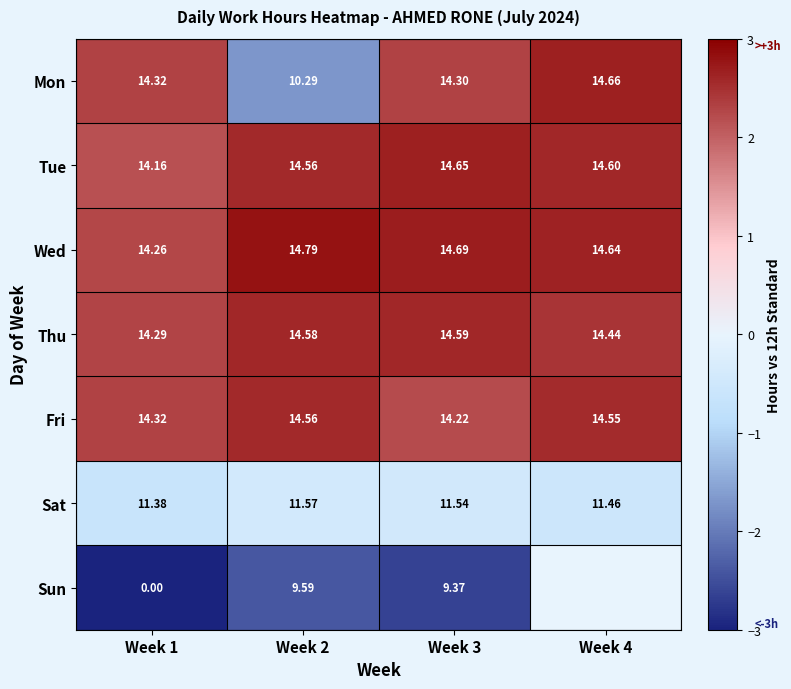

Is the value of Wed at Week 2 greater than the value of Fri at Week 2?

Yes